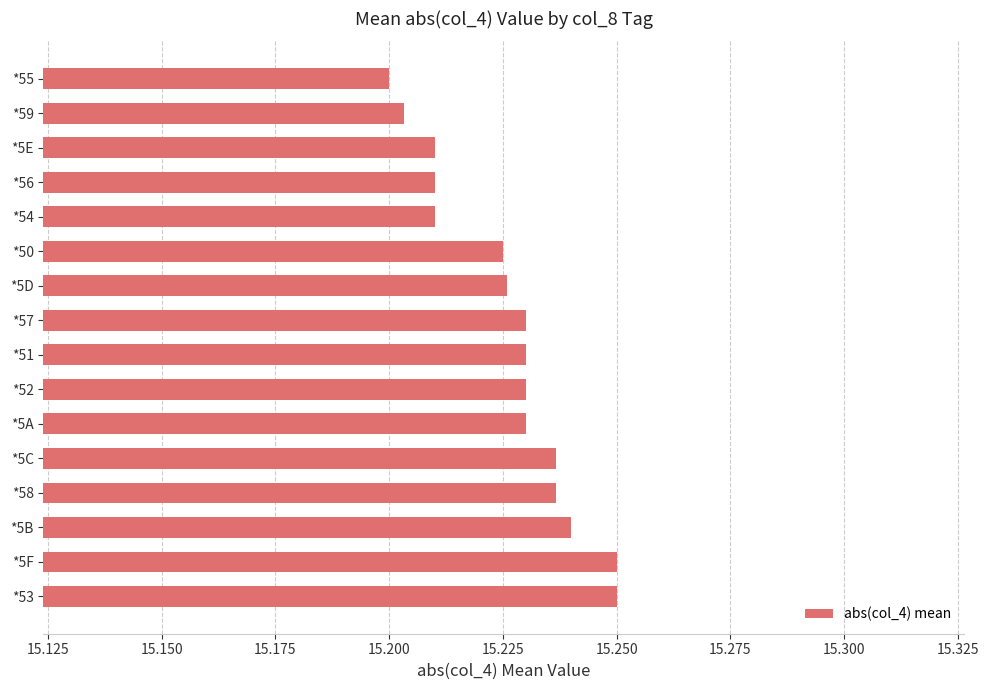

Count the values in the range 15 to 16.

16